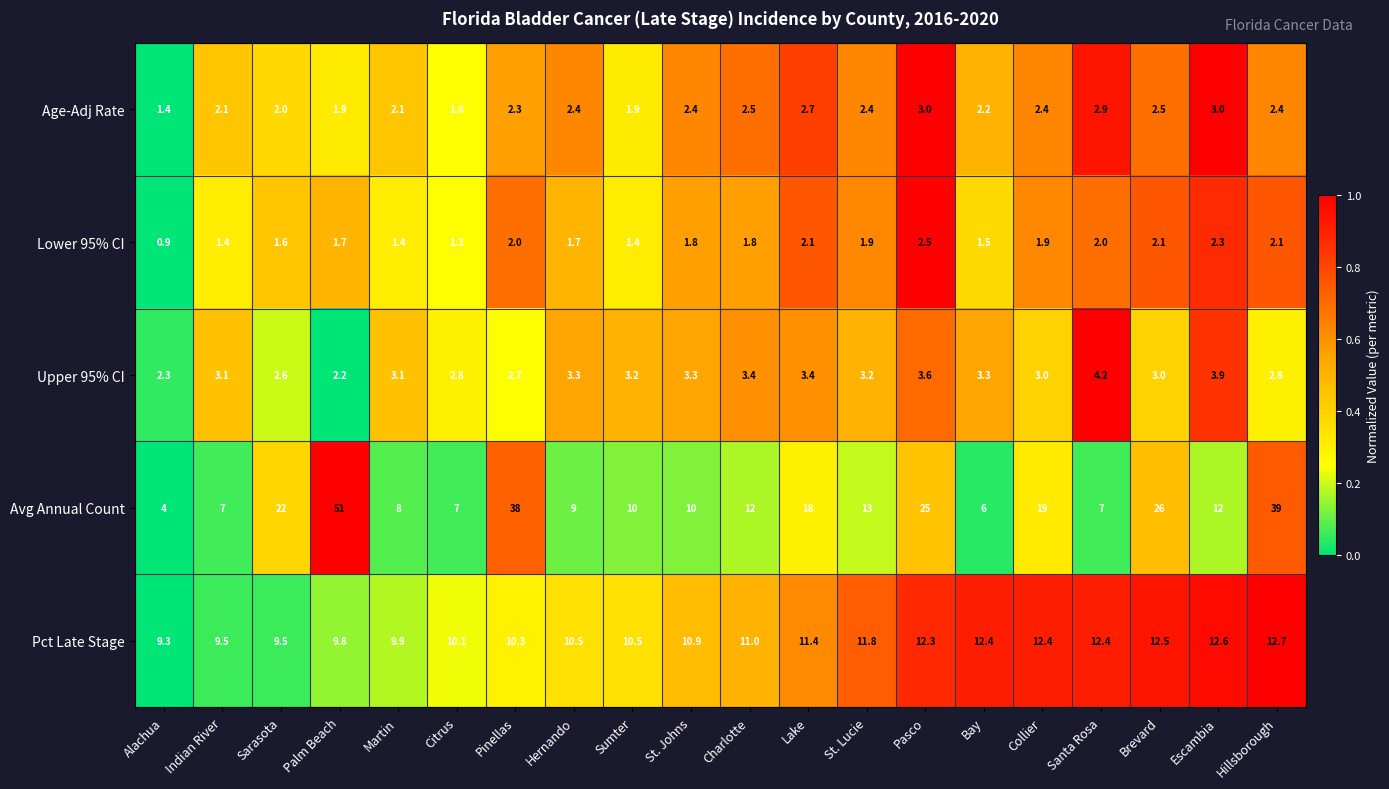

Which category has the highest value across all series?

Palm Beach